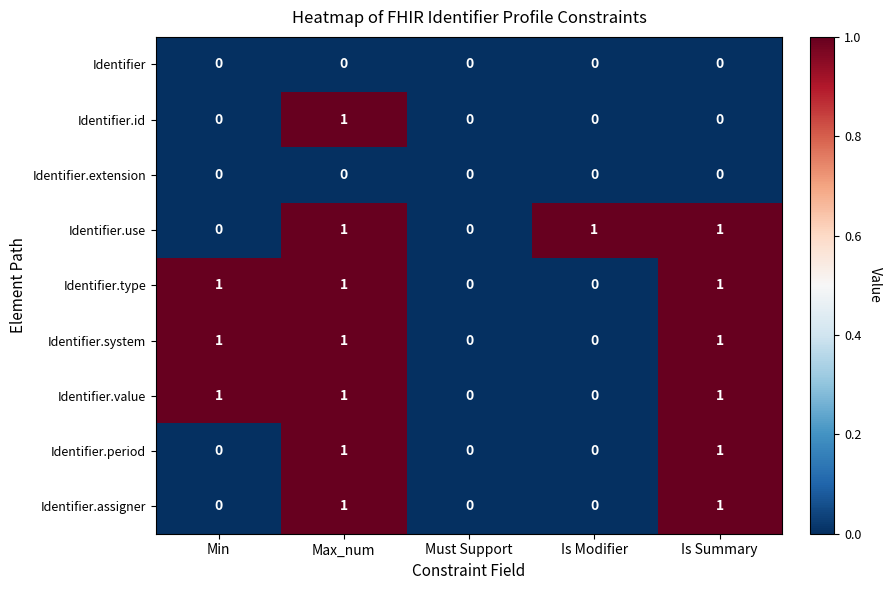

How many categories are shown in the chart?

5